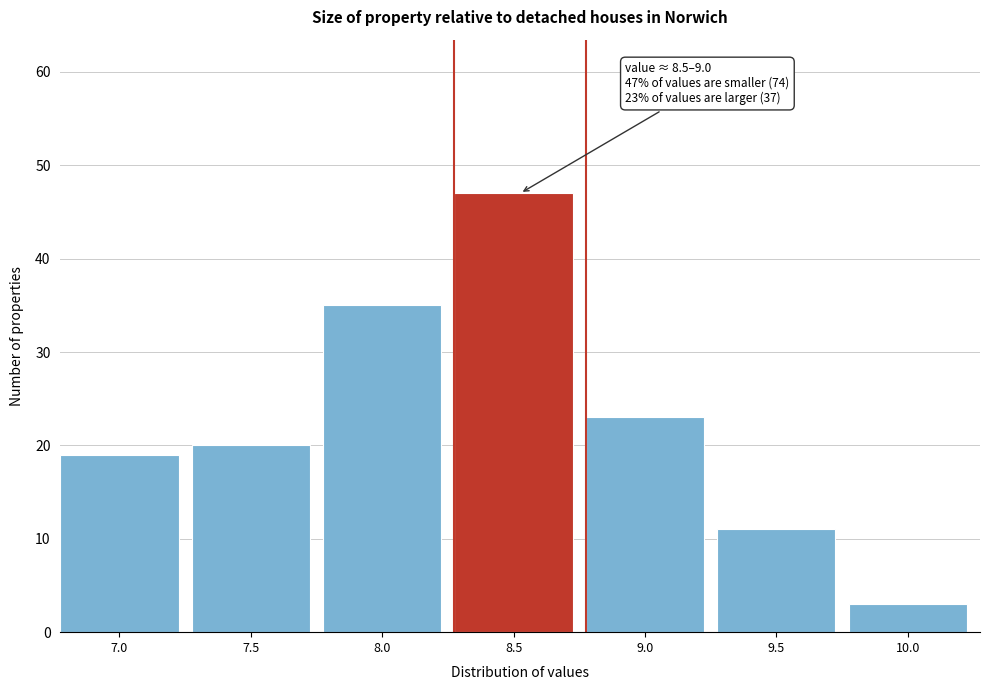

Reading right to left, what are all the values shown in this chart?

10.0=3	9.5=11	9.0=23	8.5=47	8.0=35	7.5=20	7.0=19